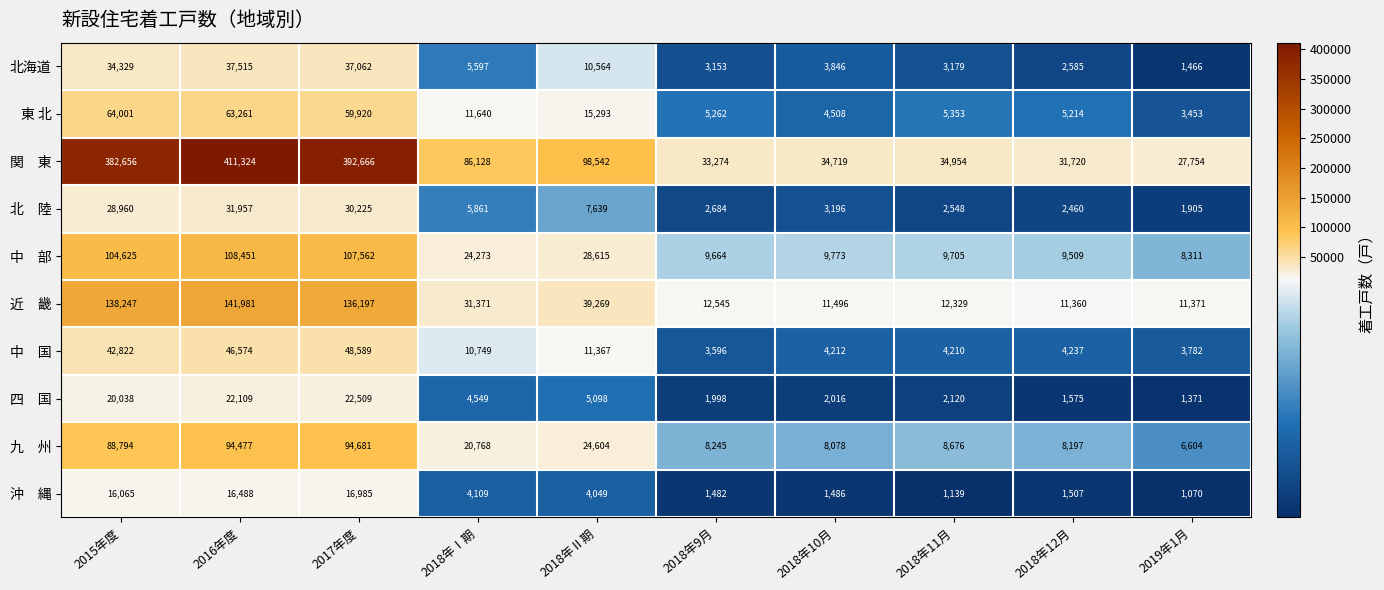

Is it true that 東 北 equals 7958 at 2018年11月?

False